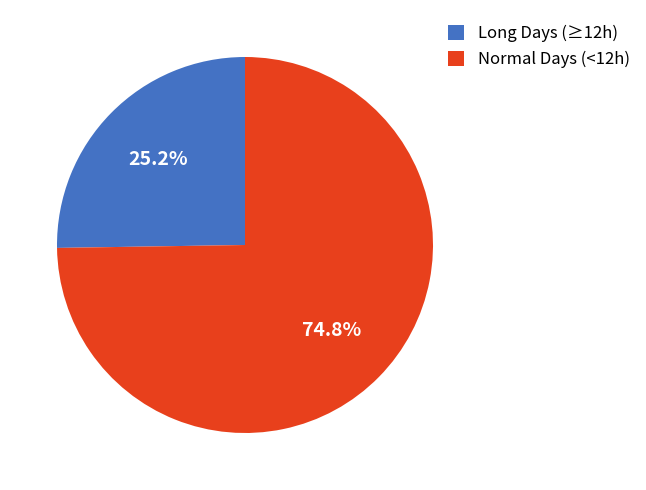

What percentage is NOT represented by Long Days (≥12h)?

74.8%